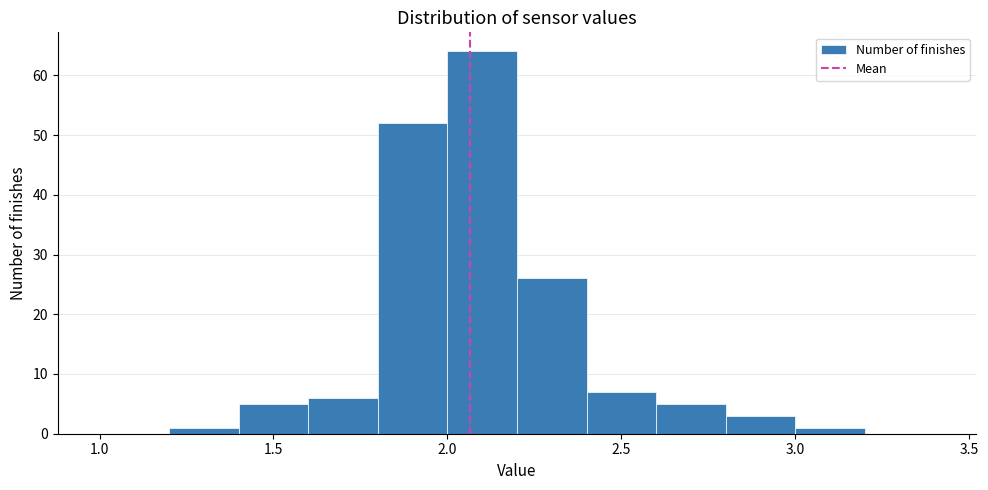

Reading left to right, transcribe this chart: for each bar, give the range it covers on the x-axis and its height. The values are not printed on the chart, so give them approximately, as read against the axis.

1.0 to 1.2: 0
1.2 to 1.4: 1
1.4 to 1.6: 5
1.6 to 1.8: 6
1.8 to 2.0: 52
2.0 to 2.2: 64
2.2 to 2.4: 26
2.4 to 2.6: 7
2.6 to 2.8: 5
2.8 to 3.0: 3
3.0 to 3.2: 1
3.2 to 3.4: 0